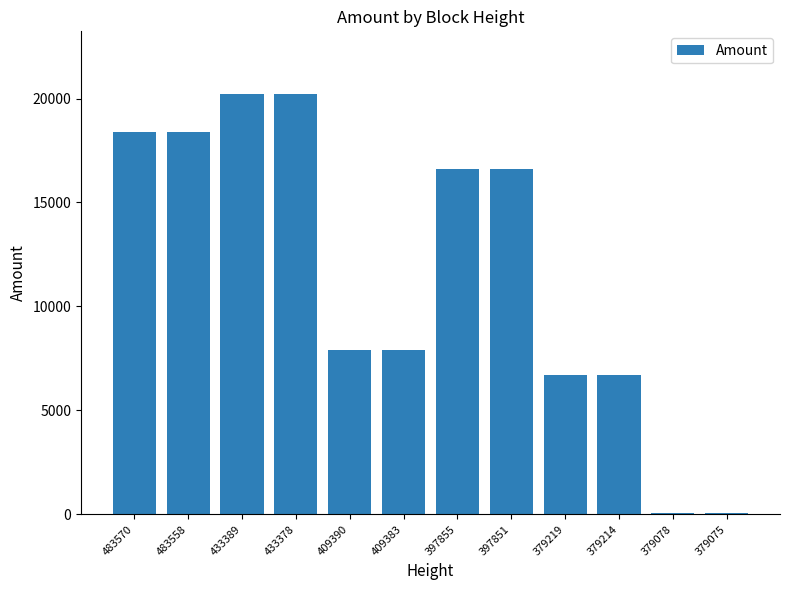

Does the chart contain stacked bars?

No